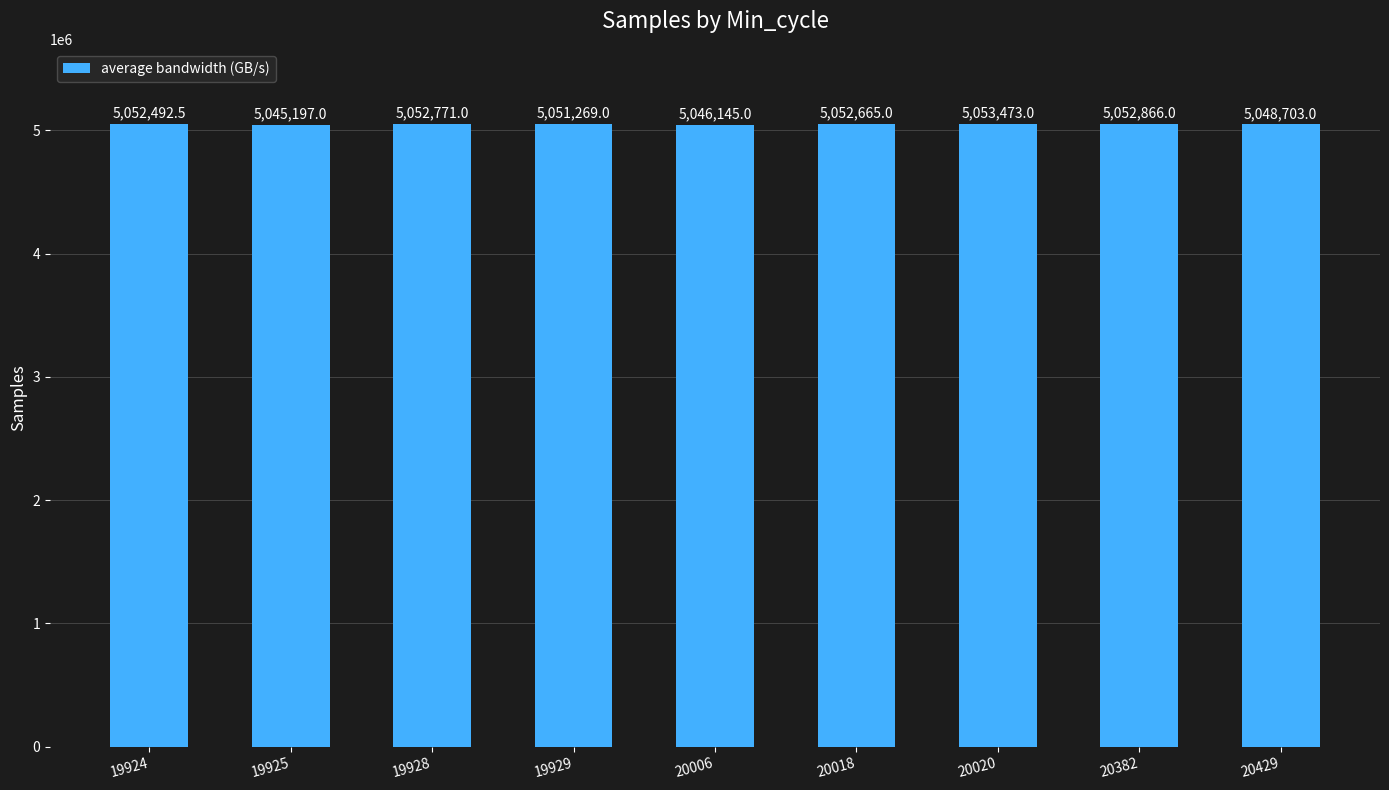

What is the sum of all values?

45455581.5